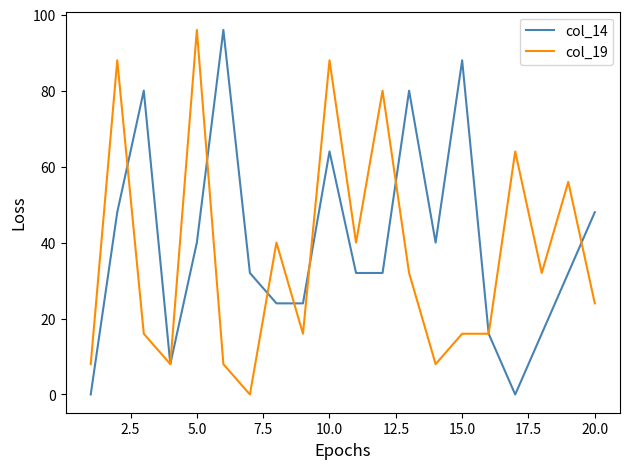

At 20.0, list the series in order from smallest to largest.

col_19, col_14